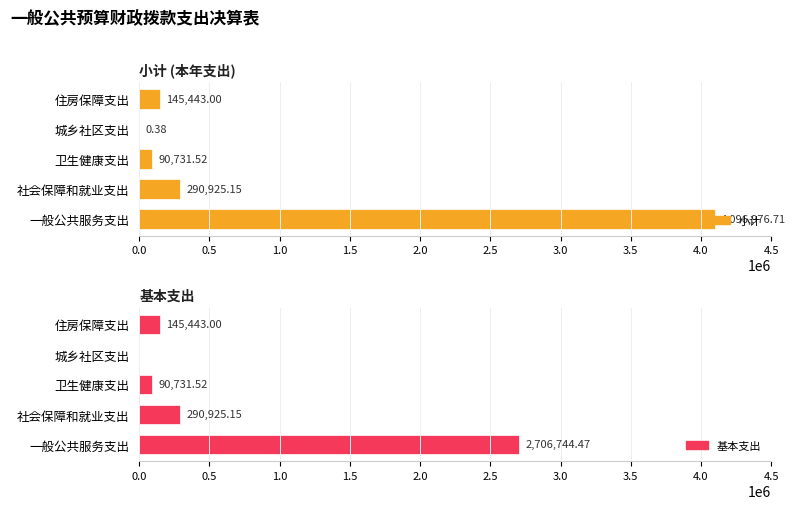

How many values in the 基本支出 series exceed 145443?

2